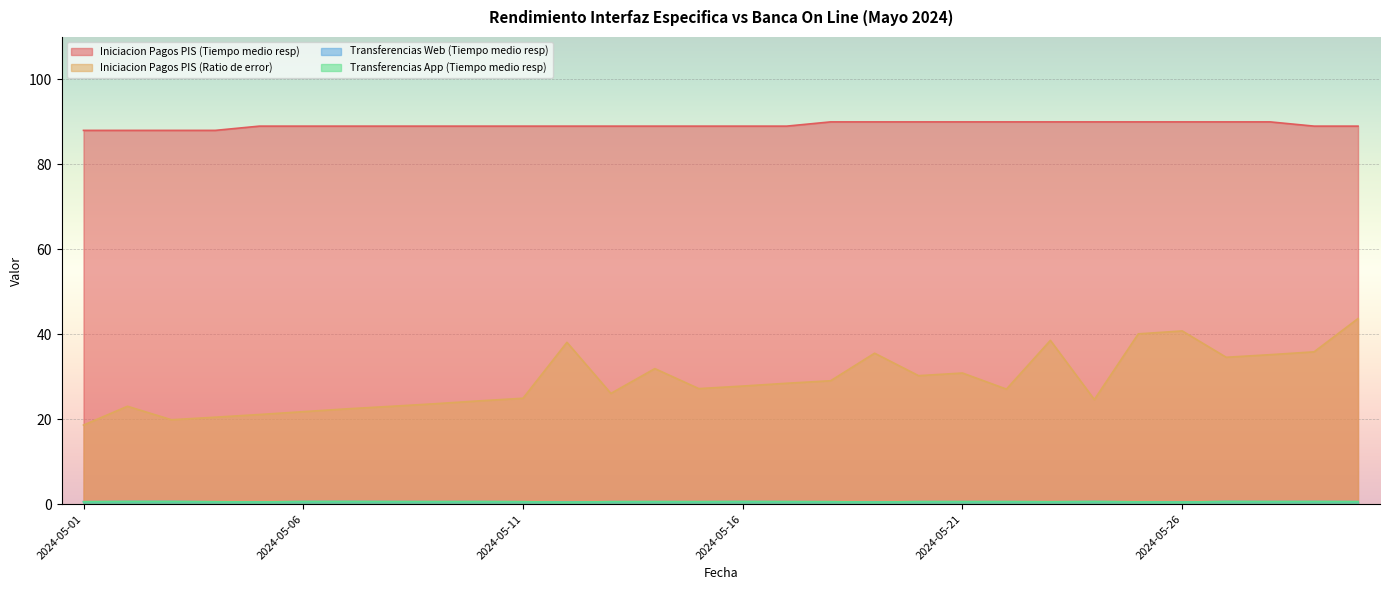

Count the Transferencias App (Tiempo medio resp) values in the range 0 to 1.

30